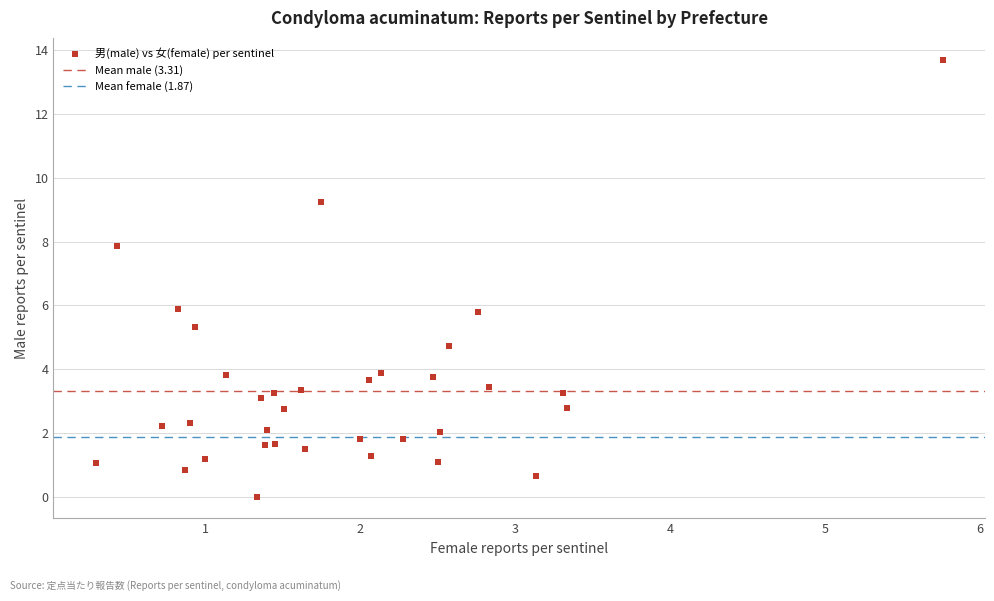

What is the range of Y values (max minus min)?

13.7